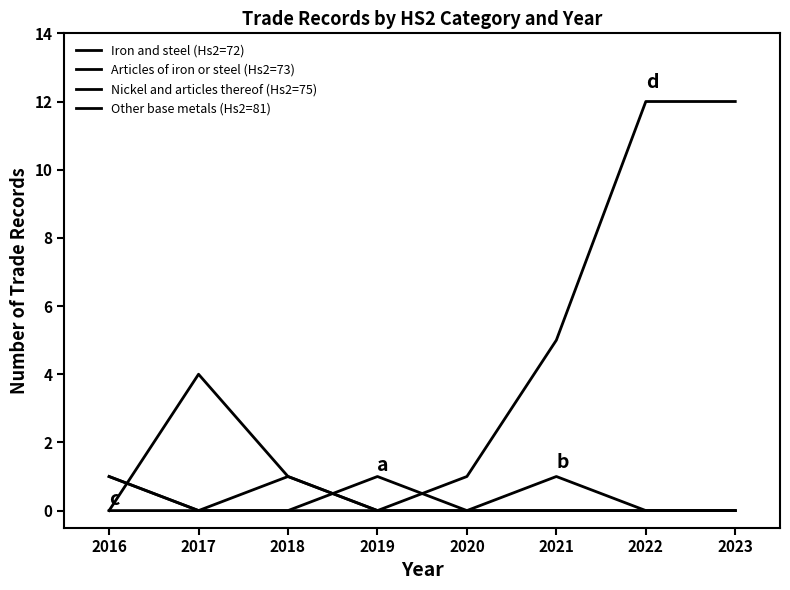

Does the chart have visible grid lines?

No